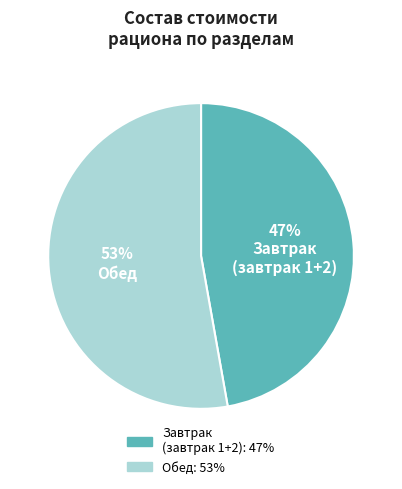

Does any single category account for the majority?

Yes